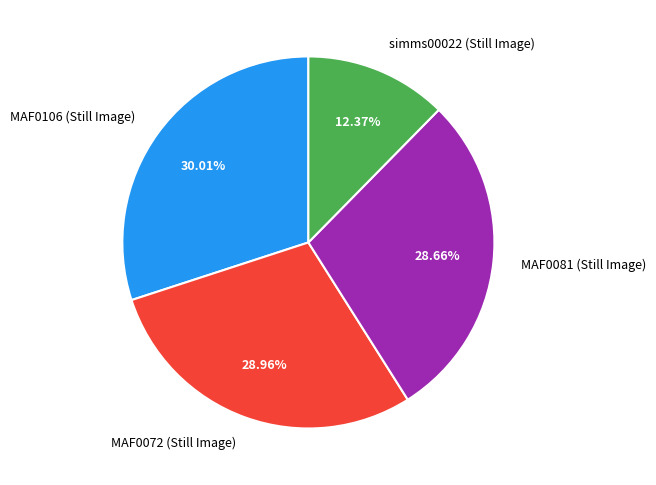

To the nearest percent, what is the difference between the largest and smallest slice percentages?

18%